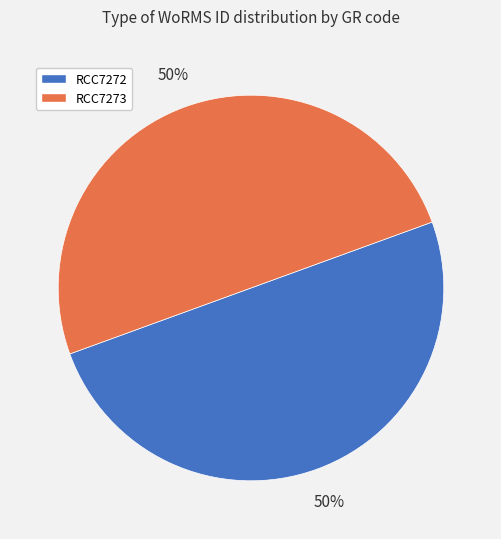

To the nearest percent, what percentage of the pie is RCC7272?

50%